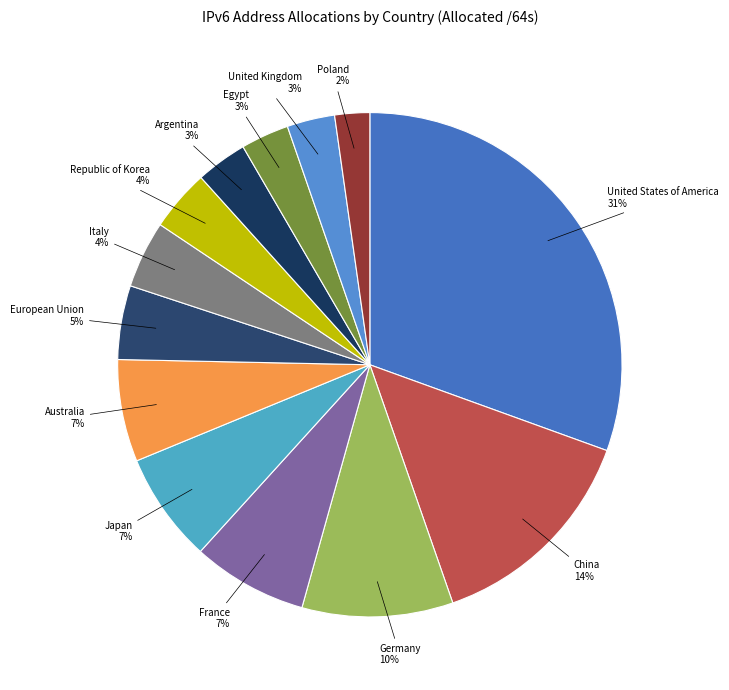

True or false: United Kingdom accounts for 3% of the total.

True